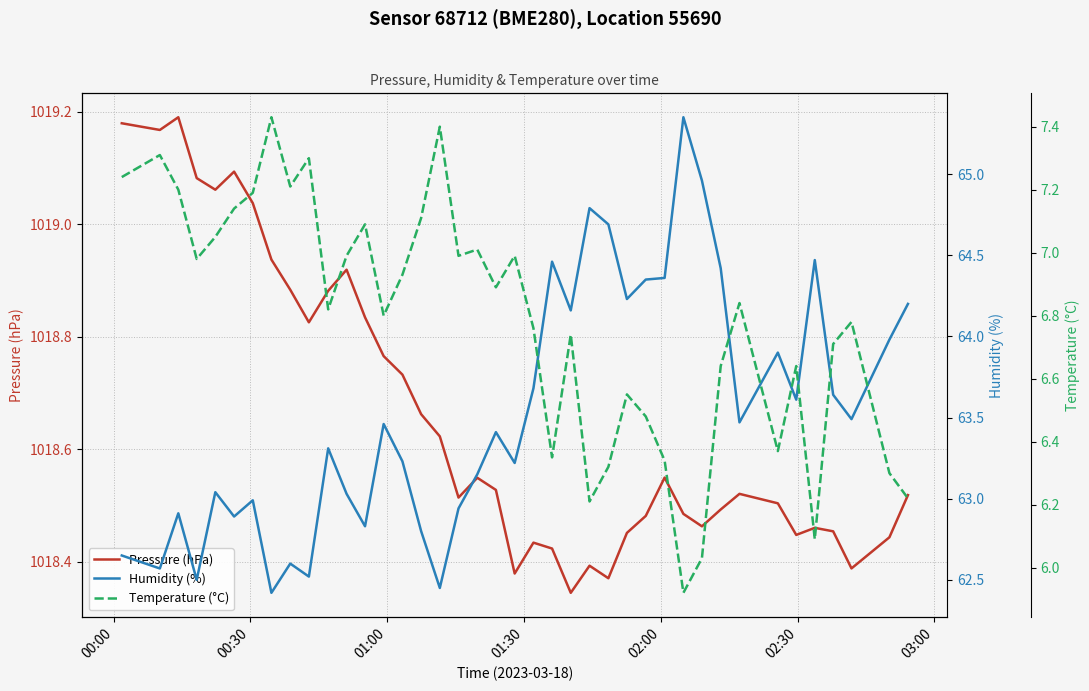

How many data points in Temperature (°C) are above 6?

39